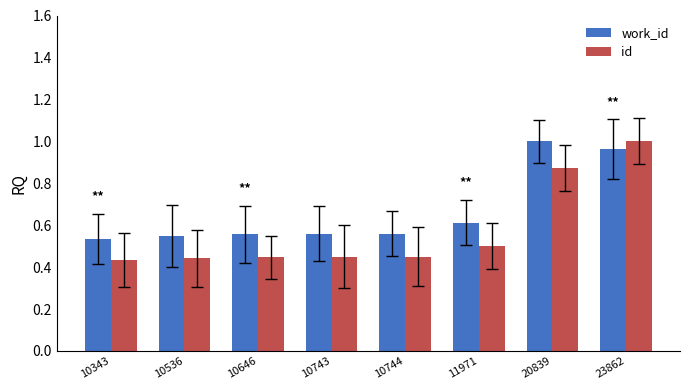

Which series has the widest spread of values?

id